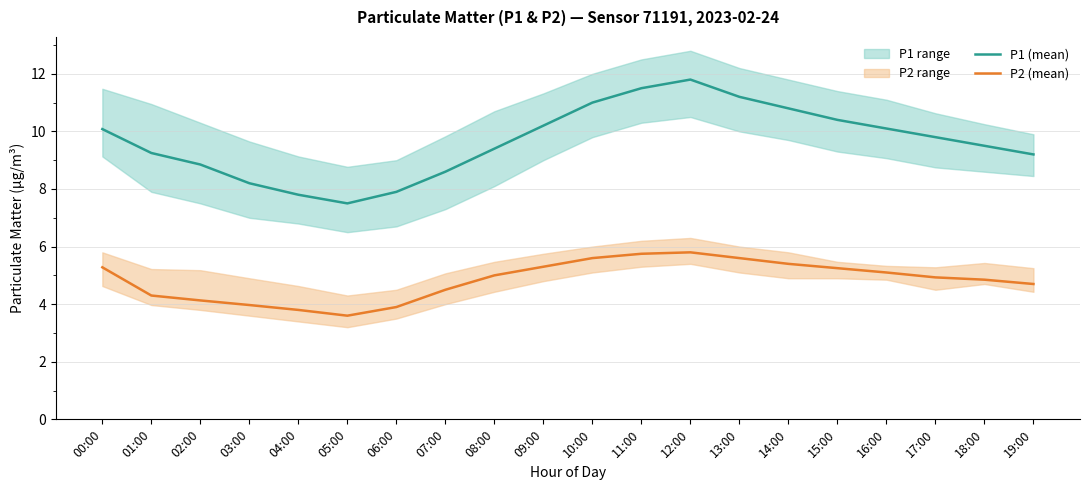

True or false: P1 (mean) and P2 (mean) intersect in this chart.

False